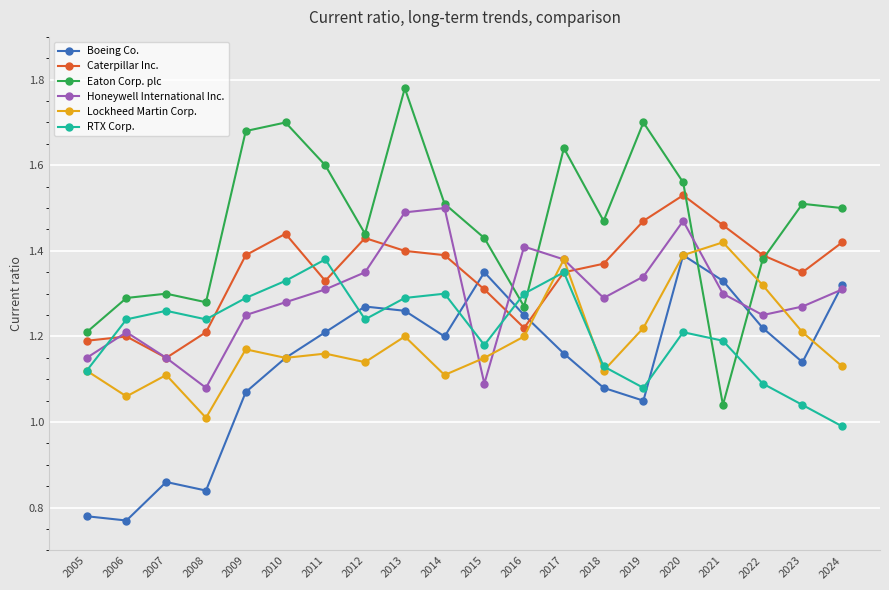

The Honeywell International Inc. series shows 1.6 at 2005. True or false?

False